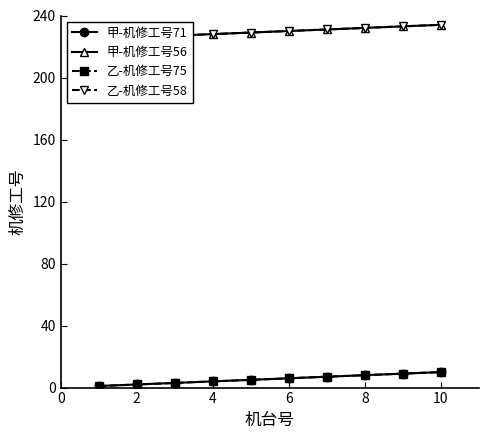

Count the 乙-机修工号75 values in the range 3 to 8.

6